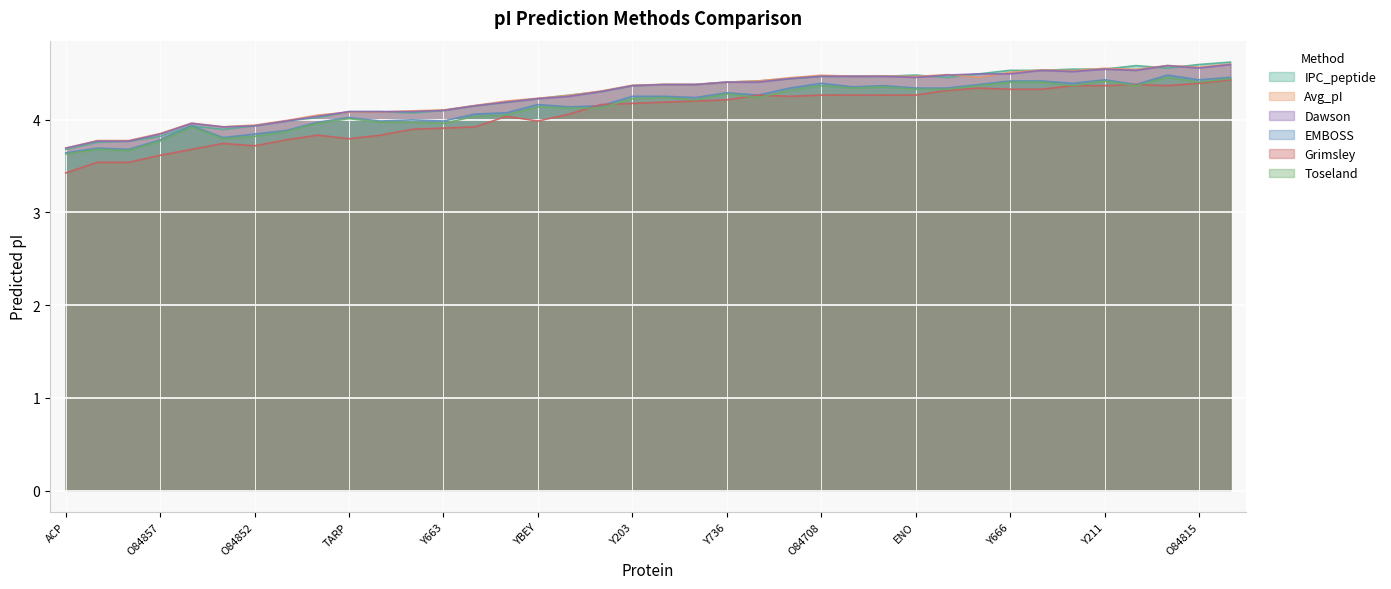

True or false: EMBOSS and Avg_pI cross at least once.

False